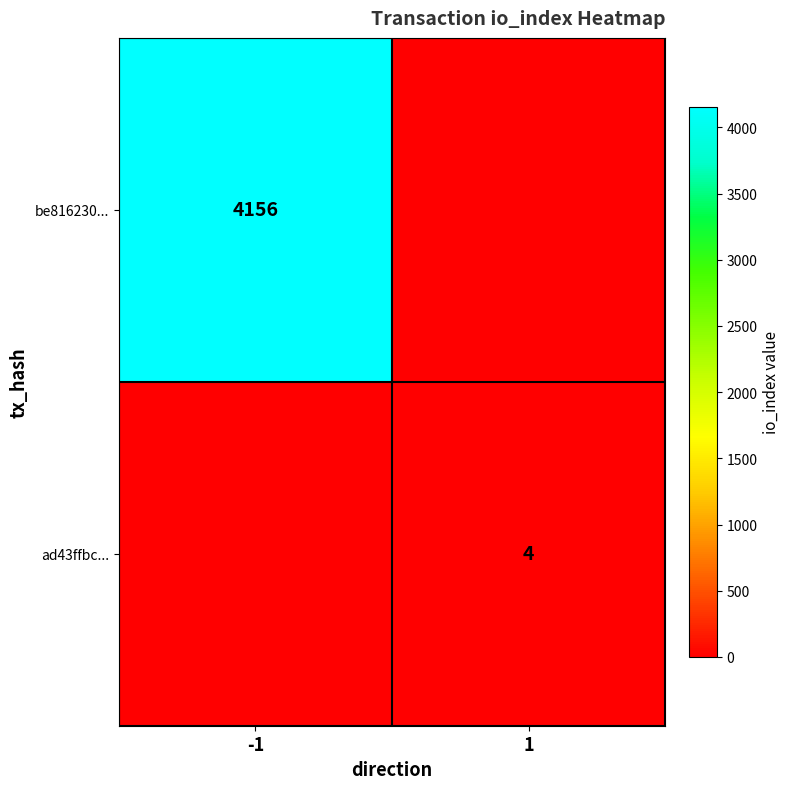

Is the value of be816230... at -1 greater than the value of ad43ffbc... at 1?

Yes